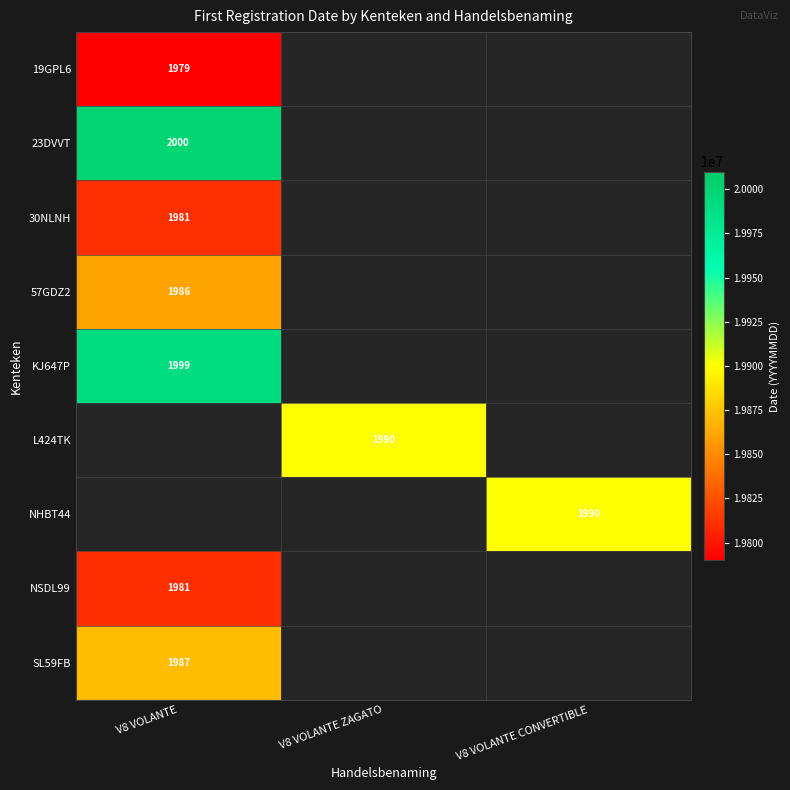

The value of 19GPL6 at V8 VOLANTE is 1979. True or false?

True